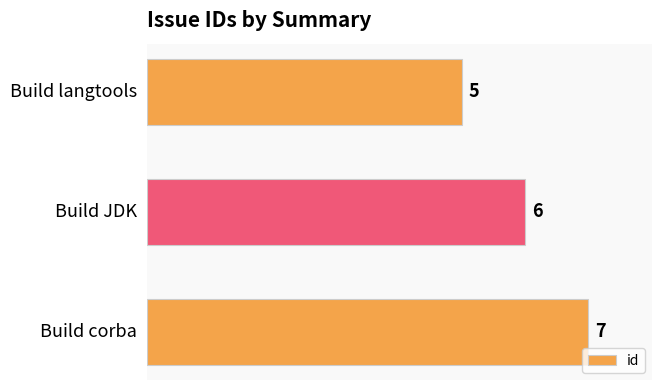

What is the sum of all values?

18